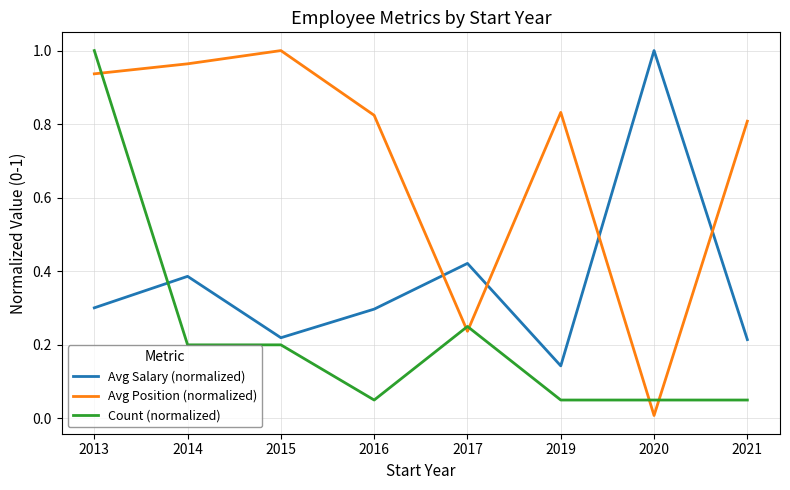

True or false: Count (normalized) and Avg Position (normalized) cross at least once.

True